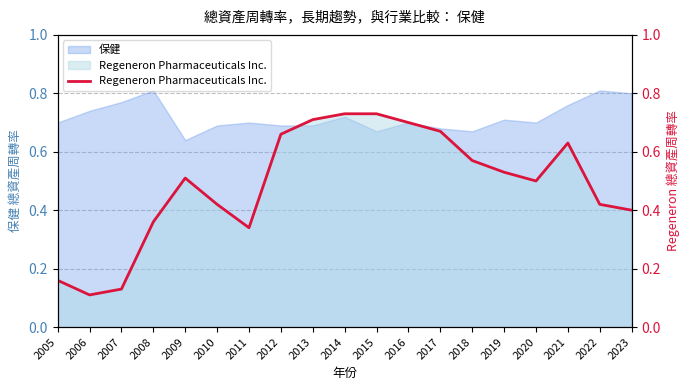

Does the chart have visible grid lines?

Yes